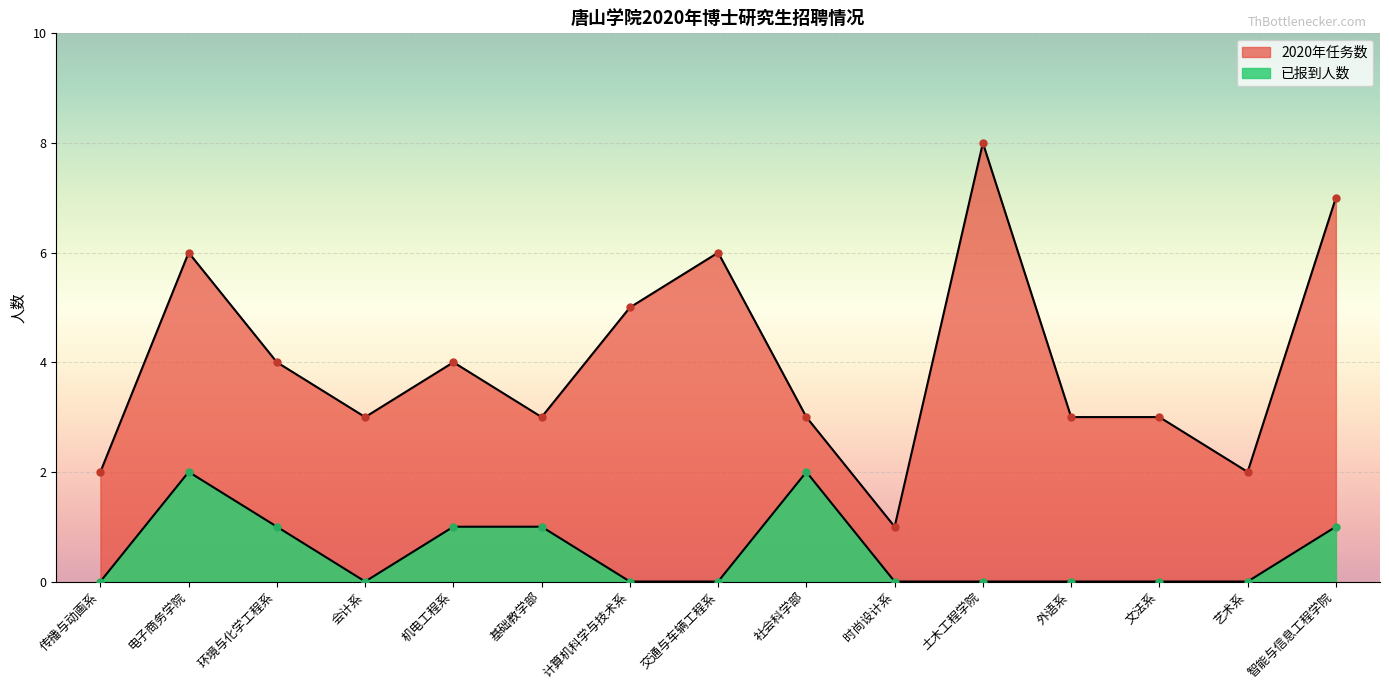

How many lines are shown in the chart?

2